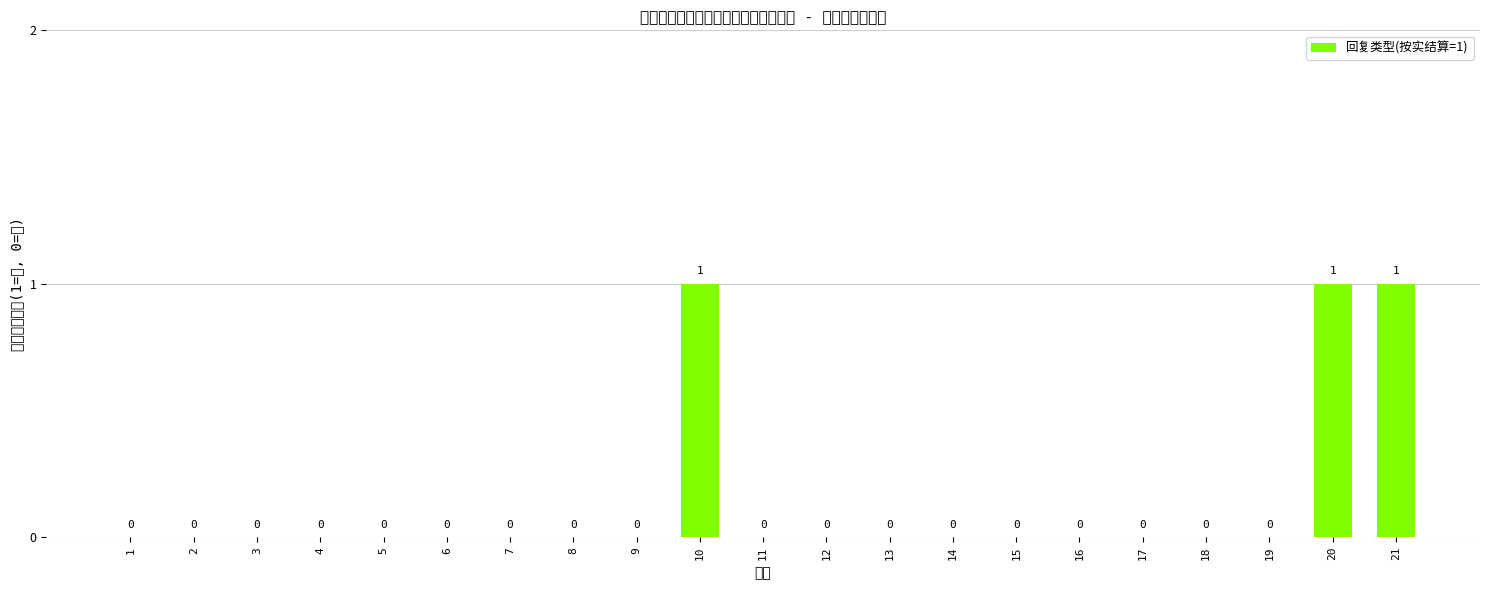

How many bars are there in total?

21